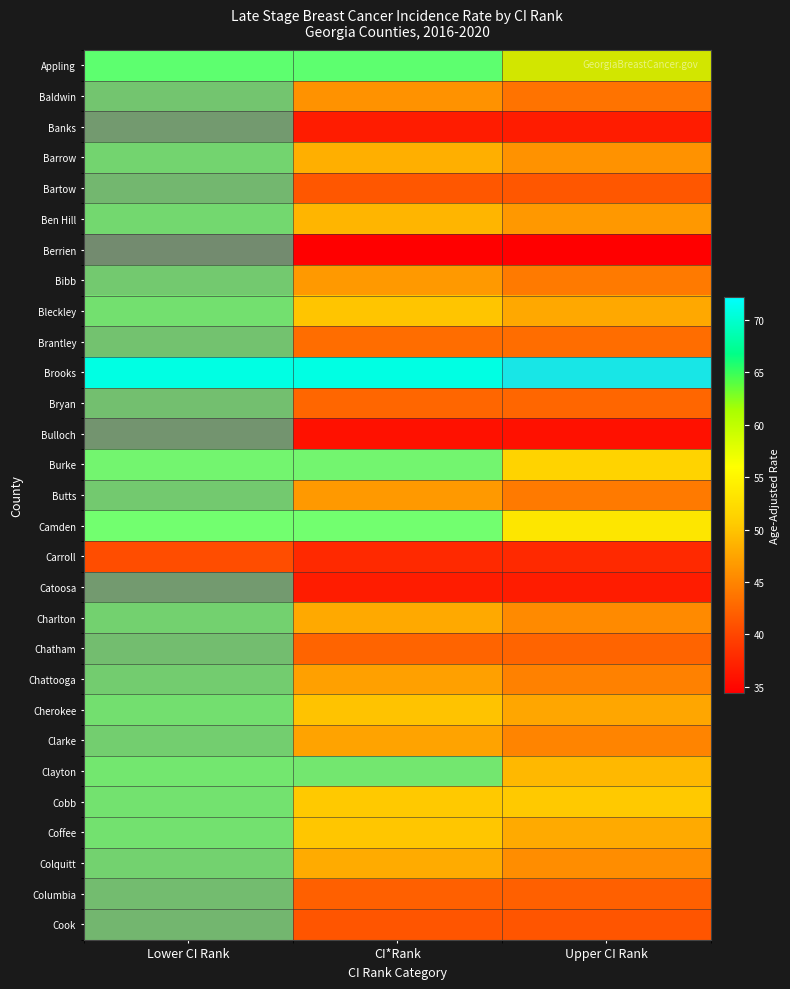

At Upper CI Rank, list the series in order from smallest to largest.

Berrien, Bulloch, Banks, Catoosa, Carroll, Cook, Bartow, Columbia, Chatham, Bryan, Brantley, Baldwin, Bibb, Butts, Chattooga, Clarke, Charlton, Colquitt, Barrow, Ben Hill, Cherokee, Bleckley, Coffee, Cobb, Clayton, Burke, Camden, Appling, Brooks